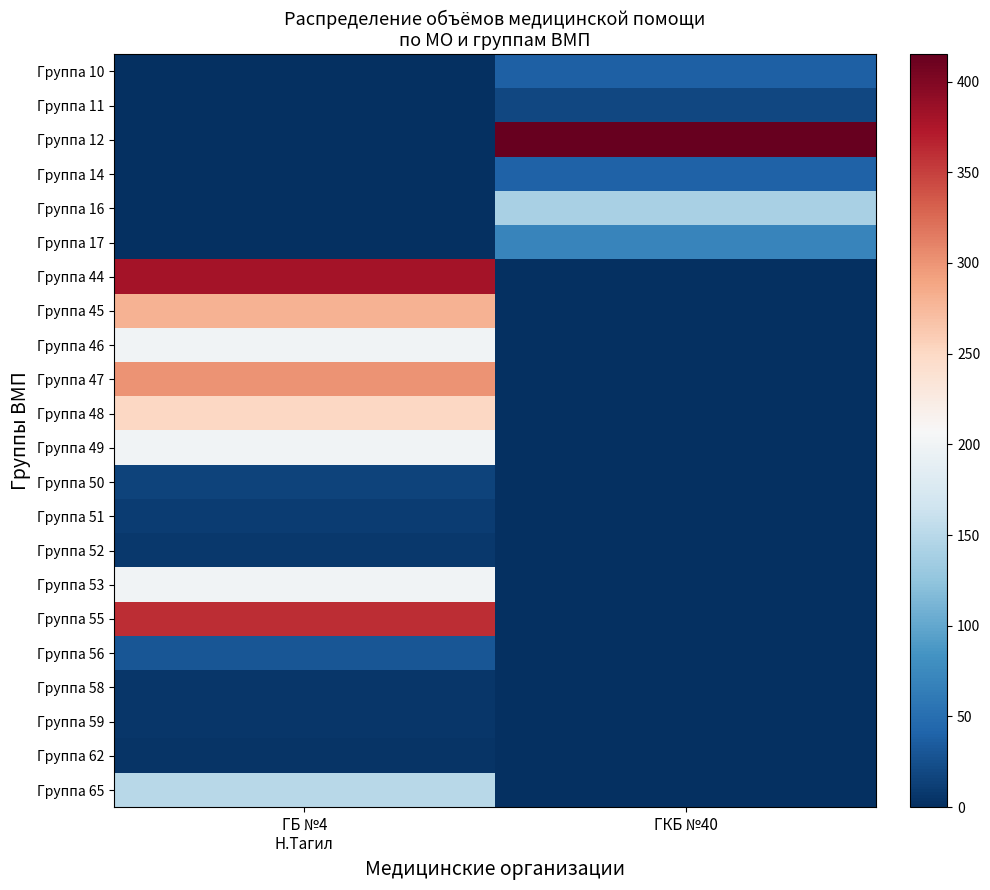

Which series has the largest total across all categories?

Группа 12